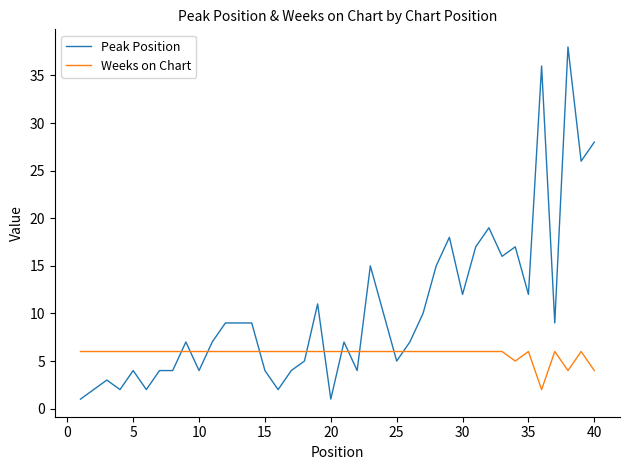

Reading left to right, transcribe all the data shown in this chart.

Peak Position: 1	2	3	2	4	2	4	4	7	4	7	9	9	9	4	2	4	5	11	1	7	4	15	10	5	7	10	15	18	12	17	19	16	17	12	36	9	38	26	28
Weeks on Chart: 6	6	6	6	6	6	6	6	6	6	6	6	6	6	6	6	6	6	6	6	6	6	6	6	6	6	6	6	6	6	6	6	6	5	6	2	6	4	6	4